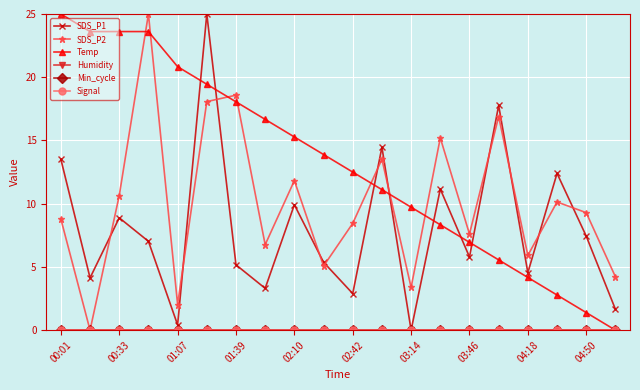

Does the chart have visible grid lines?

Yes